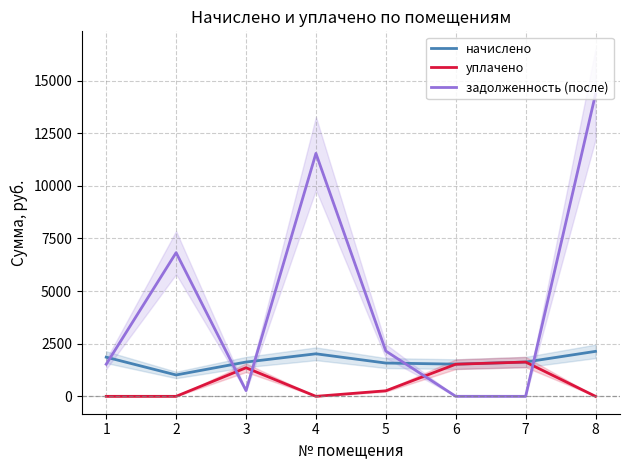

What value does the задолженность (после) series have at 2?

6824.9